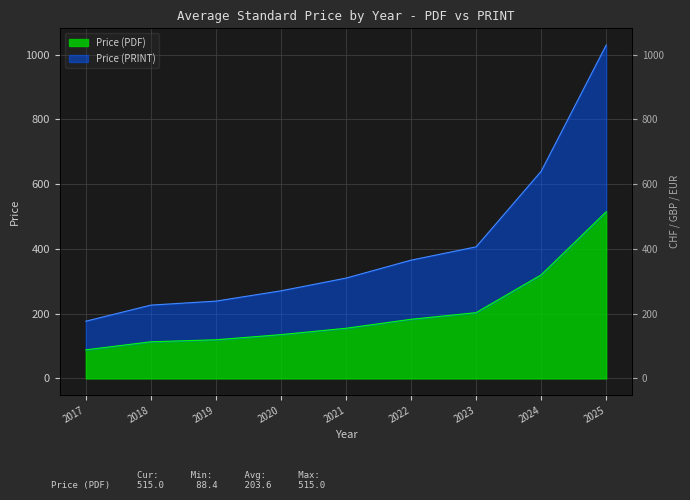

What is the sum of all Price (PRINT) values?

3664.9